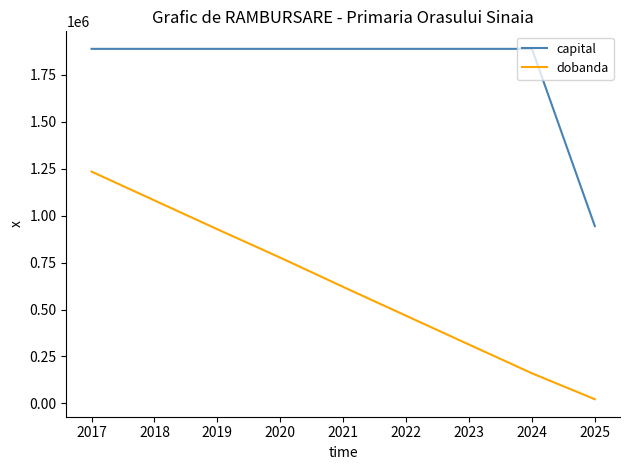

True or false: capital and dobanda intersect in this chart.

False